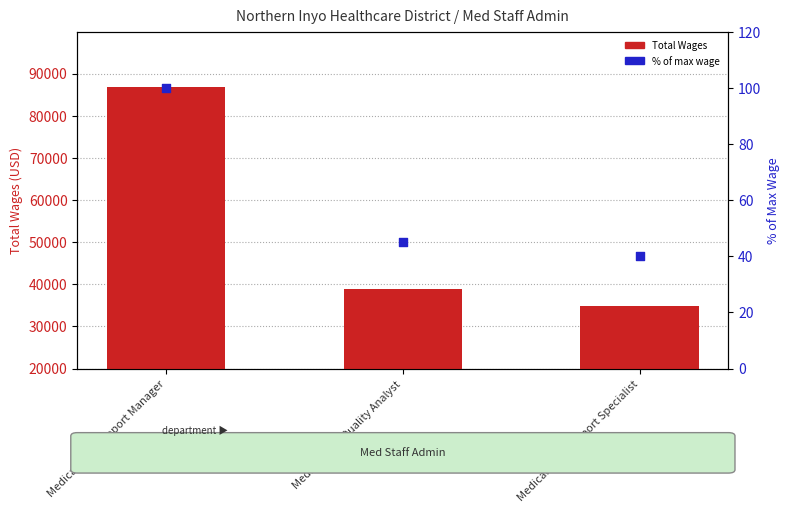

Which series has the largest Y range (max minus min)?

Total Wages